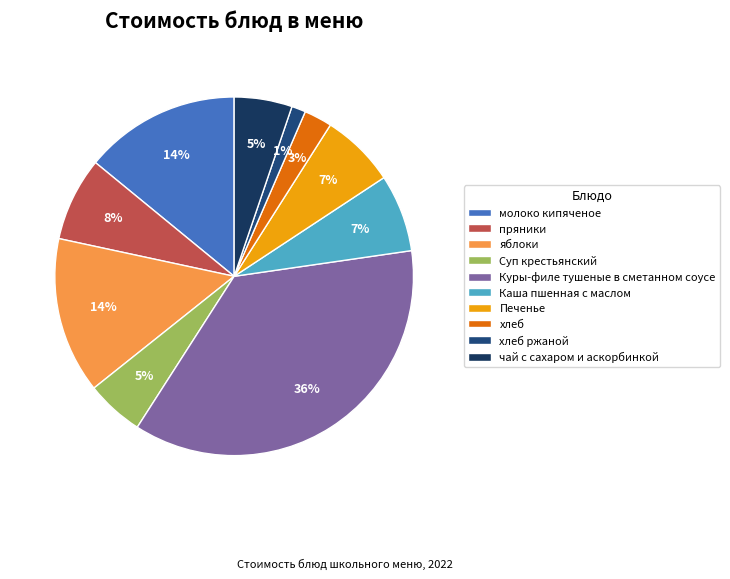

To the nearest percent, what is the difference between the пряники and хлеб slice percentages?

5%